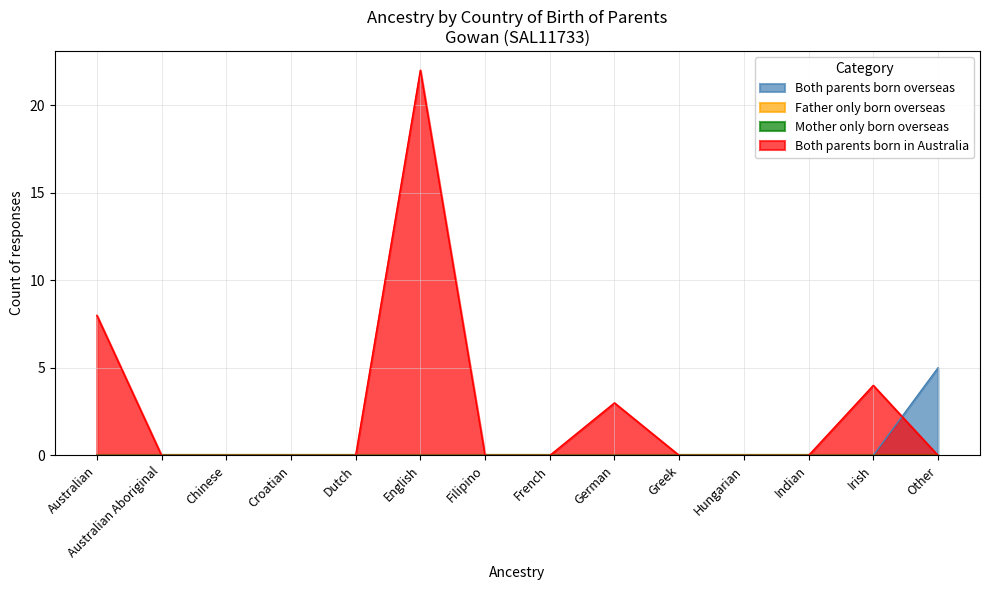

Reading right to left, list all the values displayed in this chart.

Both parents born overseas: Other=5	Irish=0	Indian=0	Hungarian=0	Greek=0	German=0	French=0	Filipino=0	English=0	Dutch=0	Croatian=0	Chinese=0	Australian Aboriginal=0	Australian=0
Both parents born in Australia: Other=0	Irish=4	Indian=0	Hungarian=0	Greek=0	German=3	French=0	Filipino=0	English=22	Dutch=0	Croatian=0	Chinese=0	Australian Aboriginal=0	Australian=8